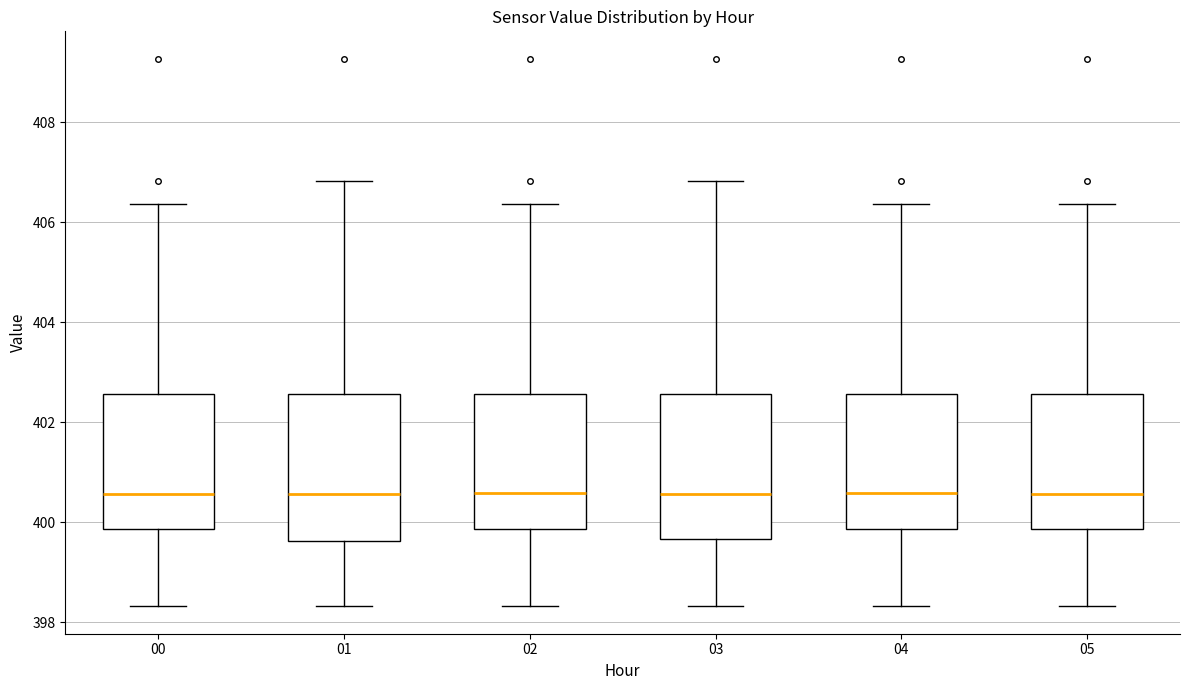

Where is the upper edge of the box at x = 02 on the y-axis? The values are not printed on the chart, so give them approximately, as read against the axis.

402.6